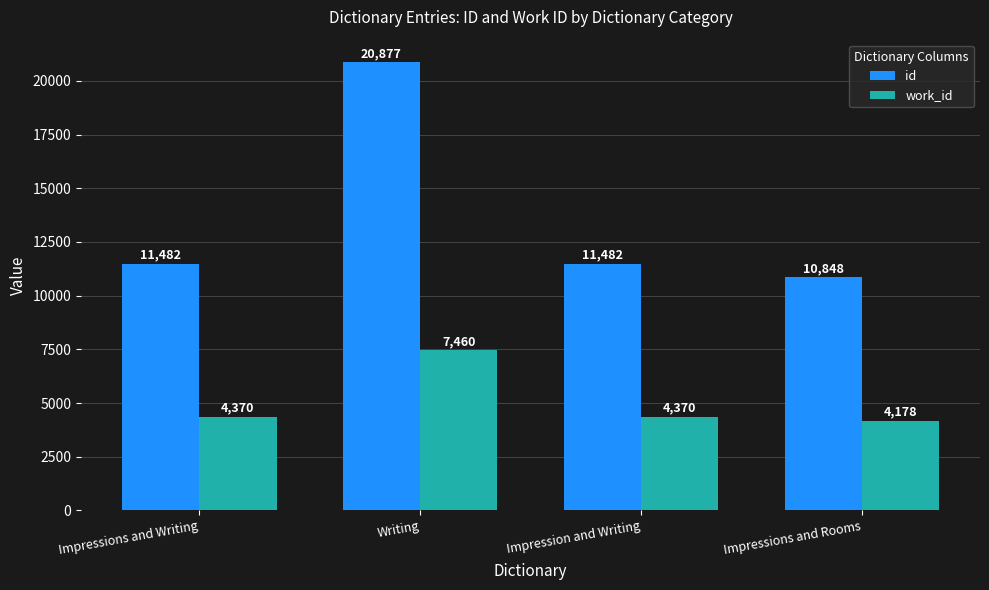

At which category is the sum across all series the highest?

Writing